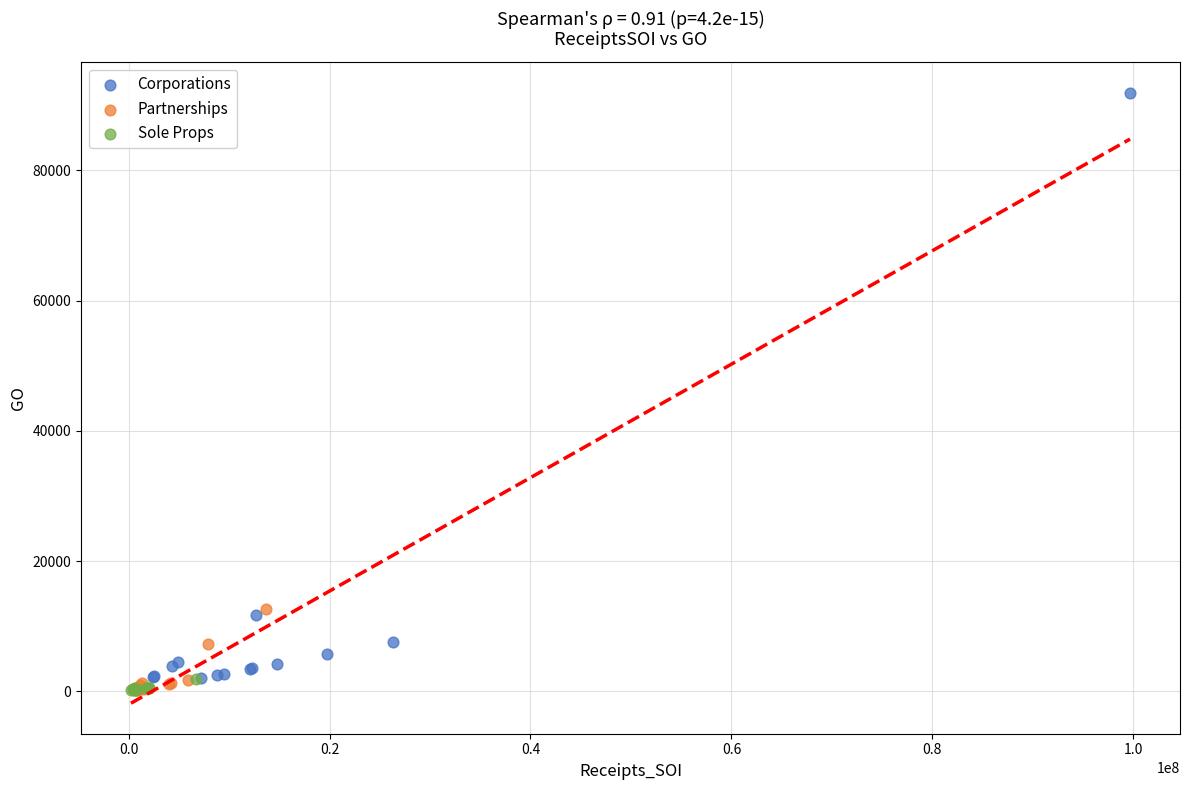

Which series has the largest Y range (max minus min)?

Corporations